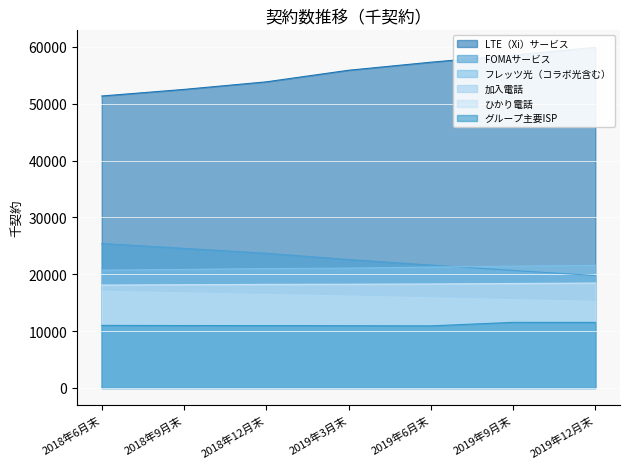

Which category has the highest value across all series?

2019年12月末